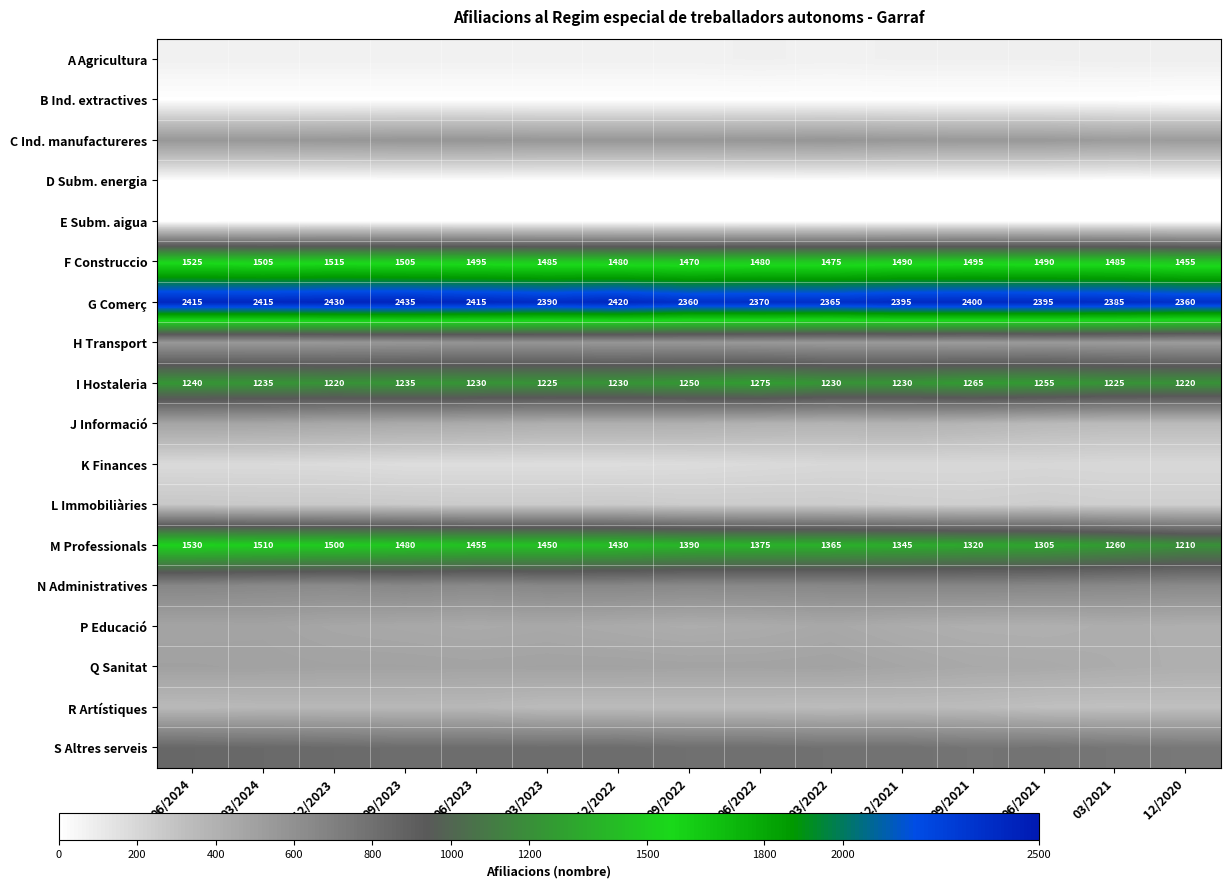

What is the difference between the I Hostaleria values at 03/2023 and 12/2021?

5